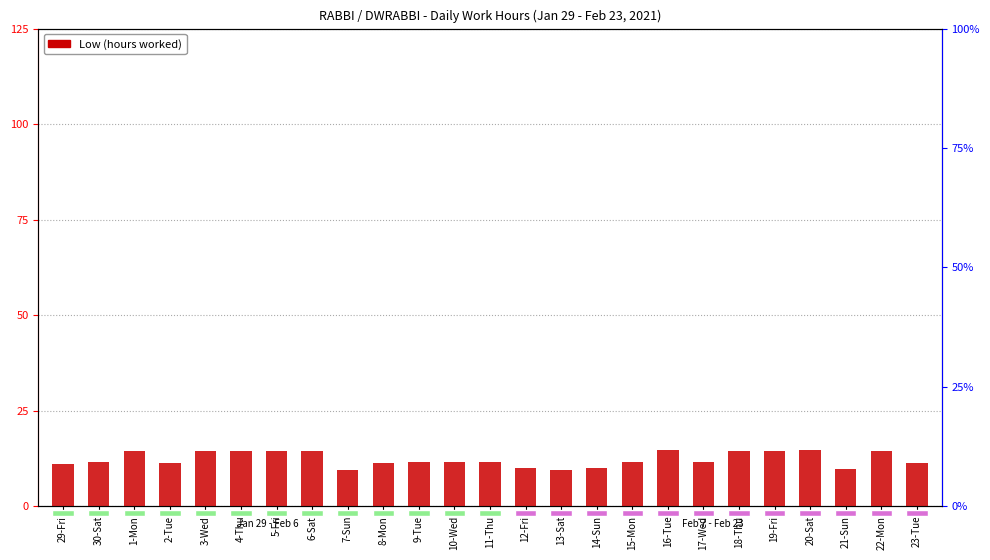

Reading left to right, transcribe all the data shown in this chart.

11.0	11.5	14.3	11.4	14.3	14.5	14.4	14.3	9.6	11.3	11.6	11.6	11.4	9.9	9.6	9.9	11.6	14.6	11.5	14.5	14.3	14.6	9.8	14.3	11.4